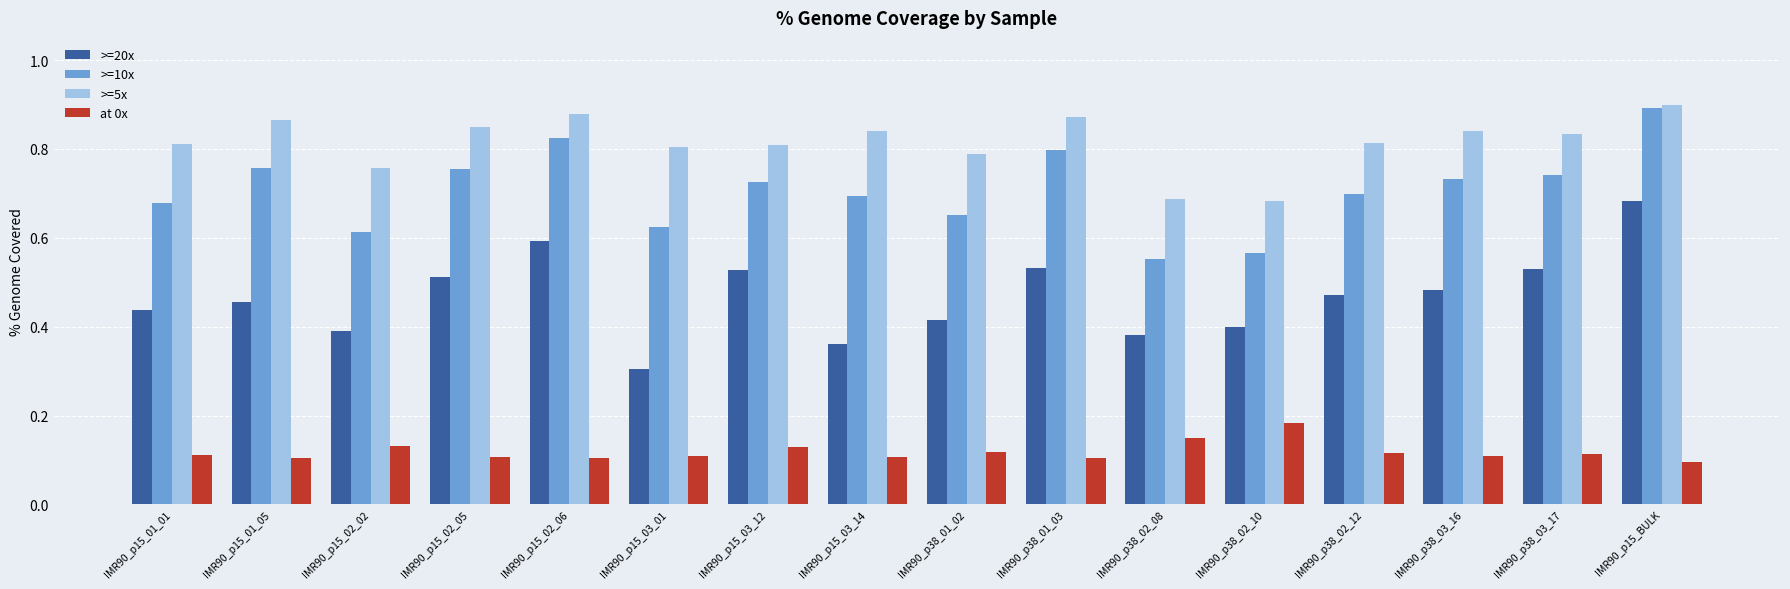

Rank the series by their average value, from lowest to highest.

at 0x, >=20x, >=10x, >=5x